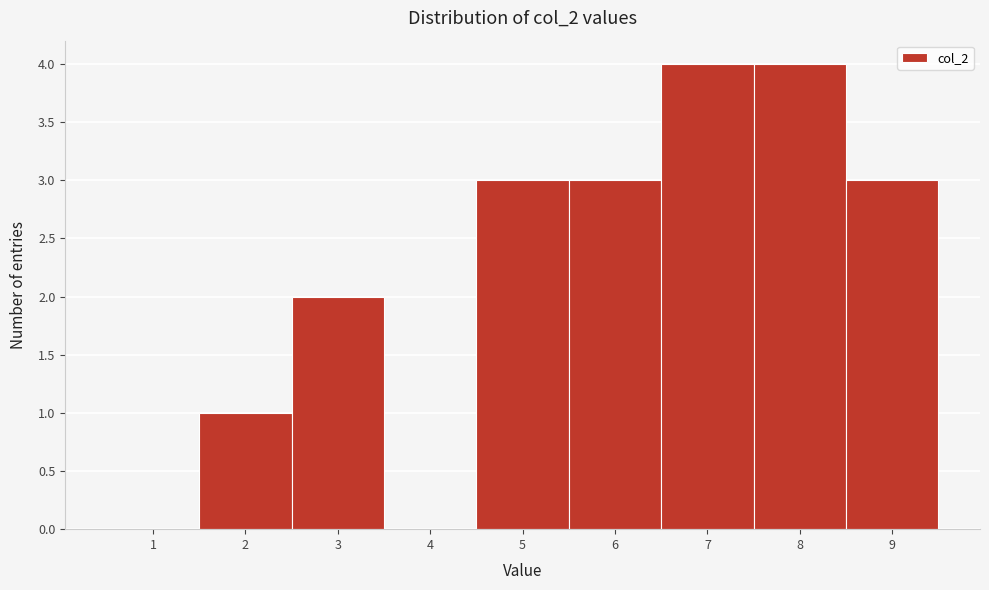

Reading right to left, what are all the values shown in this chart?

9=3	8=4	7=4	6=3	5=3	4=0	3=2	2=1	1=0